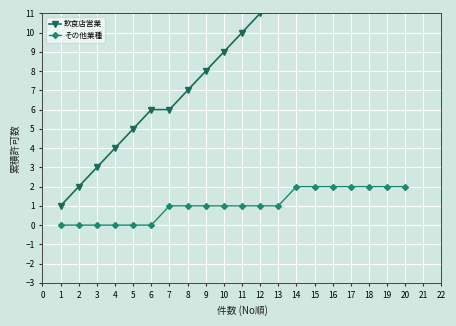

The value of その他業種 at 6 is 0. True or false?

True